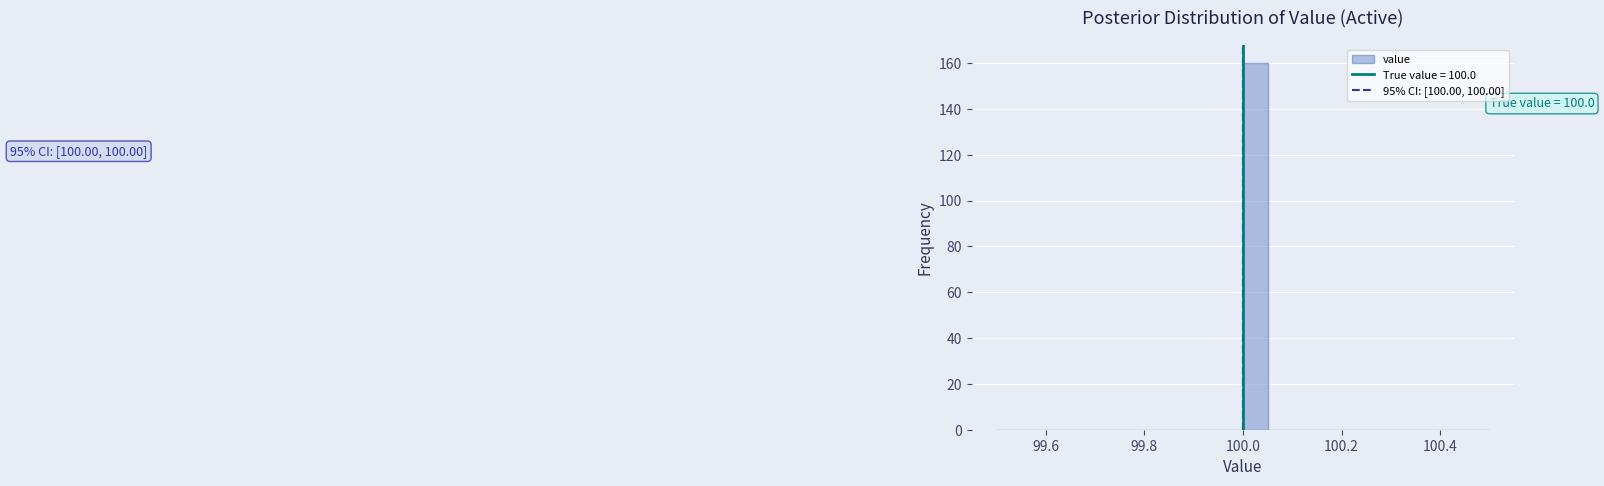

Around what value on the x-axis is the tallest bar? Give the approximate position of its centre, as read against the axis.

100.02